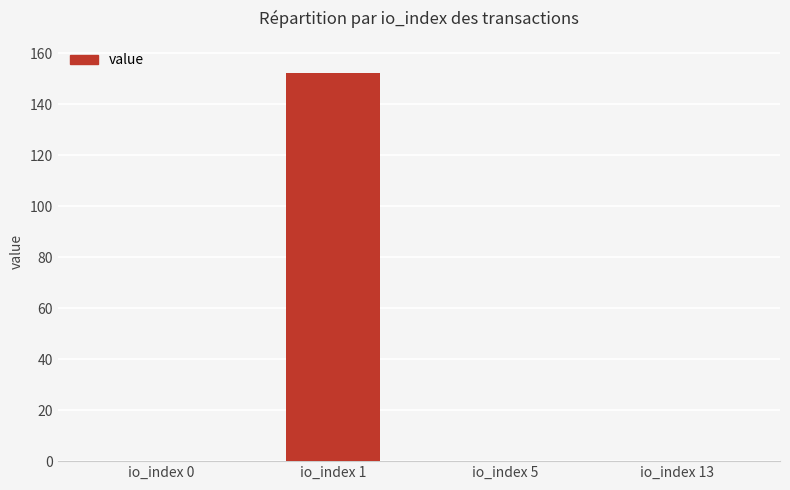

What is the sum of the values at io_index 13 and io_index 5?

0.2